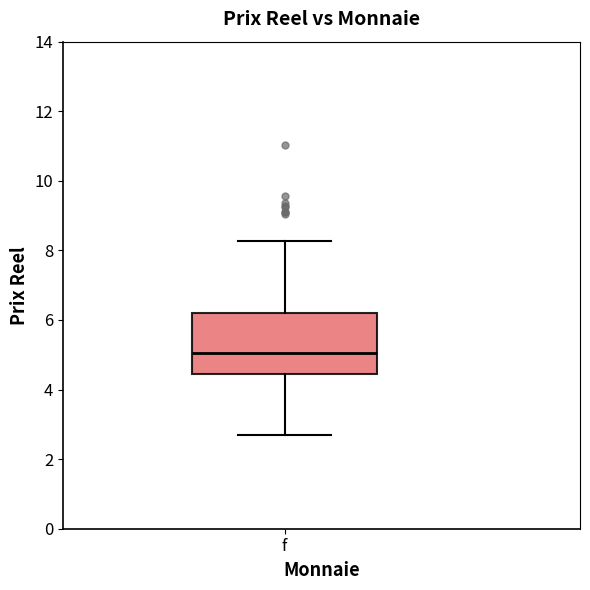

Where is the upper edge of the box for f on the y-axis? The values are not printed on the chart, so give them approximately, as read against the axis.

6.2